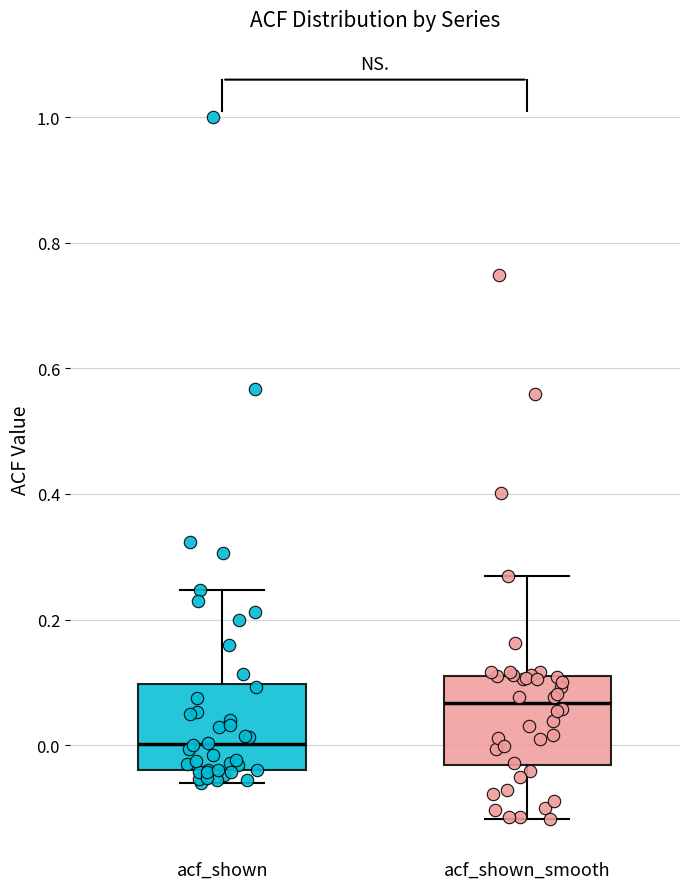

Reading left to right, read every box against the y-axis: the position of its median line, the range the box covers, and the ends of its whiskers. The values are not printed on the chart, so give them approximately, as read against the axis.

acf_shown: median 0.00, box -0.04 to 0.10, whiskers -0.06 to 0.24
acf_shown_smooth: median 0.06, box -0.04 to 0.12, whiskers -0.12 to 0.28